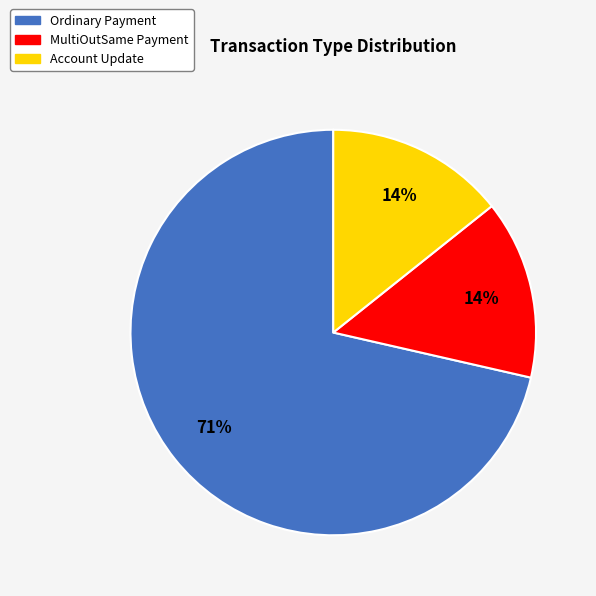

Between Ordinary Payment and MultiOutSame Payment, which is larger?

Ordinary Payment